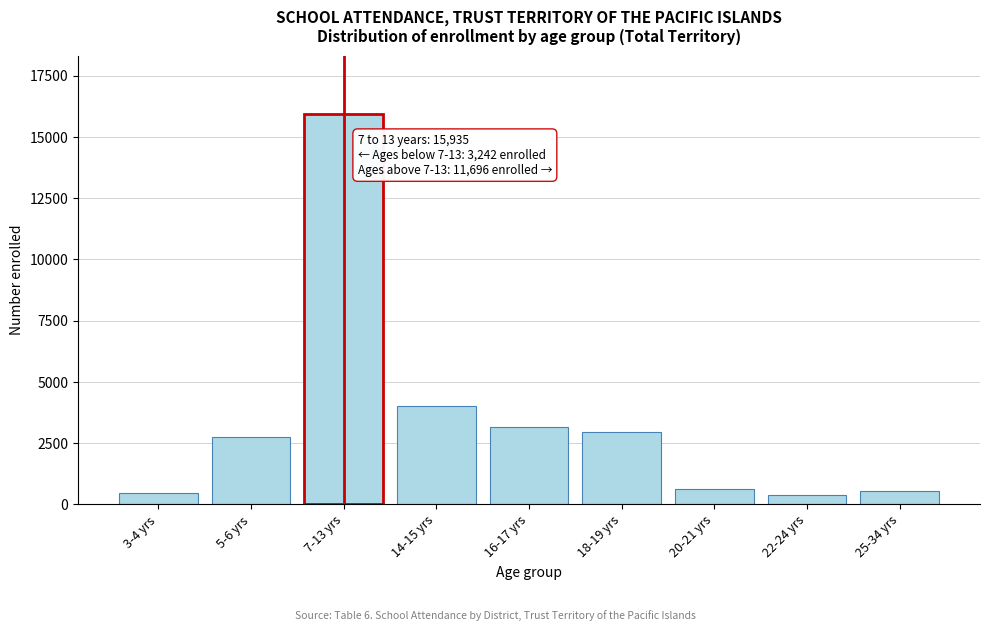

The value at 5-6 yrs is 2774. True or false?

True